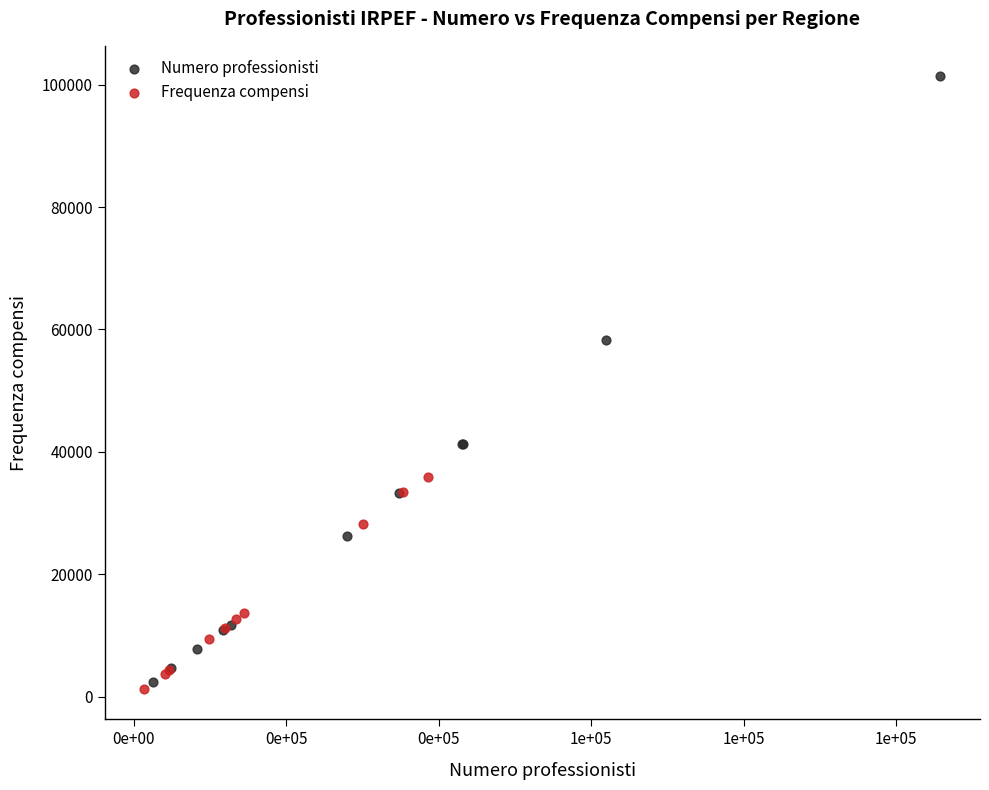

Which series contains the highest Y value?

Numero professionisti